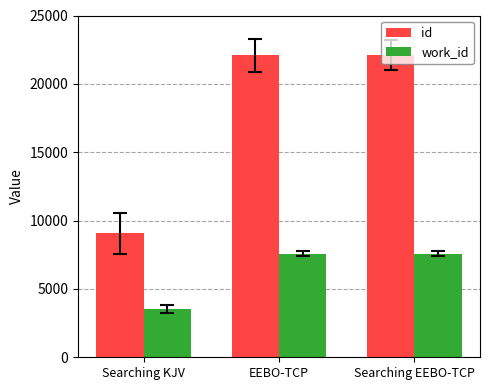

What is the maximum value shown in the chart?

22086